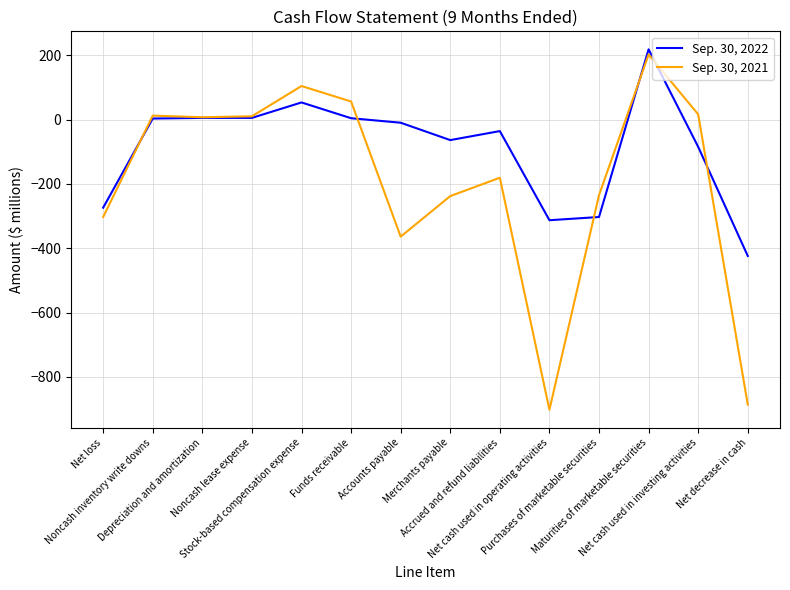

Which series has the largest total across all categories?

Sep. 30, 2022